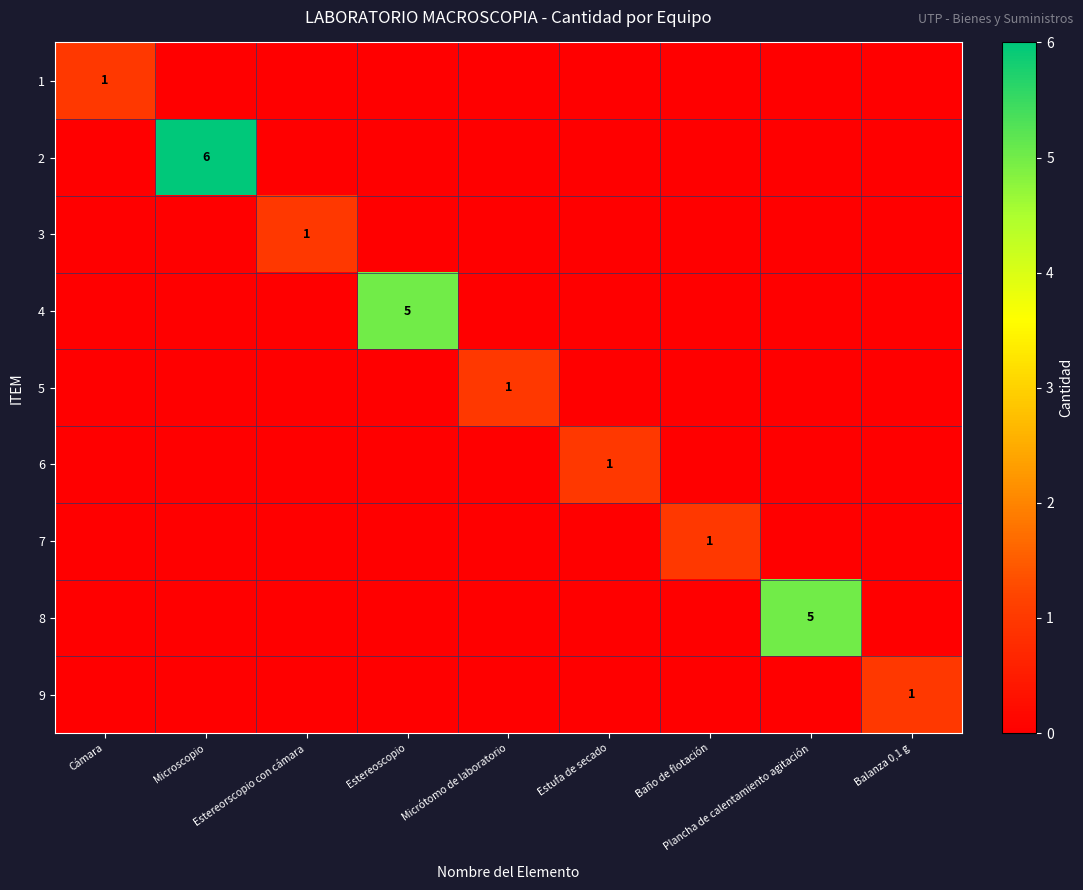

The value of 4 at Estereoscopio is 5. True or false?

True